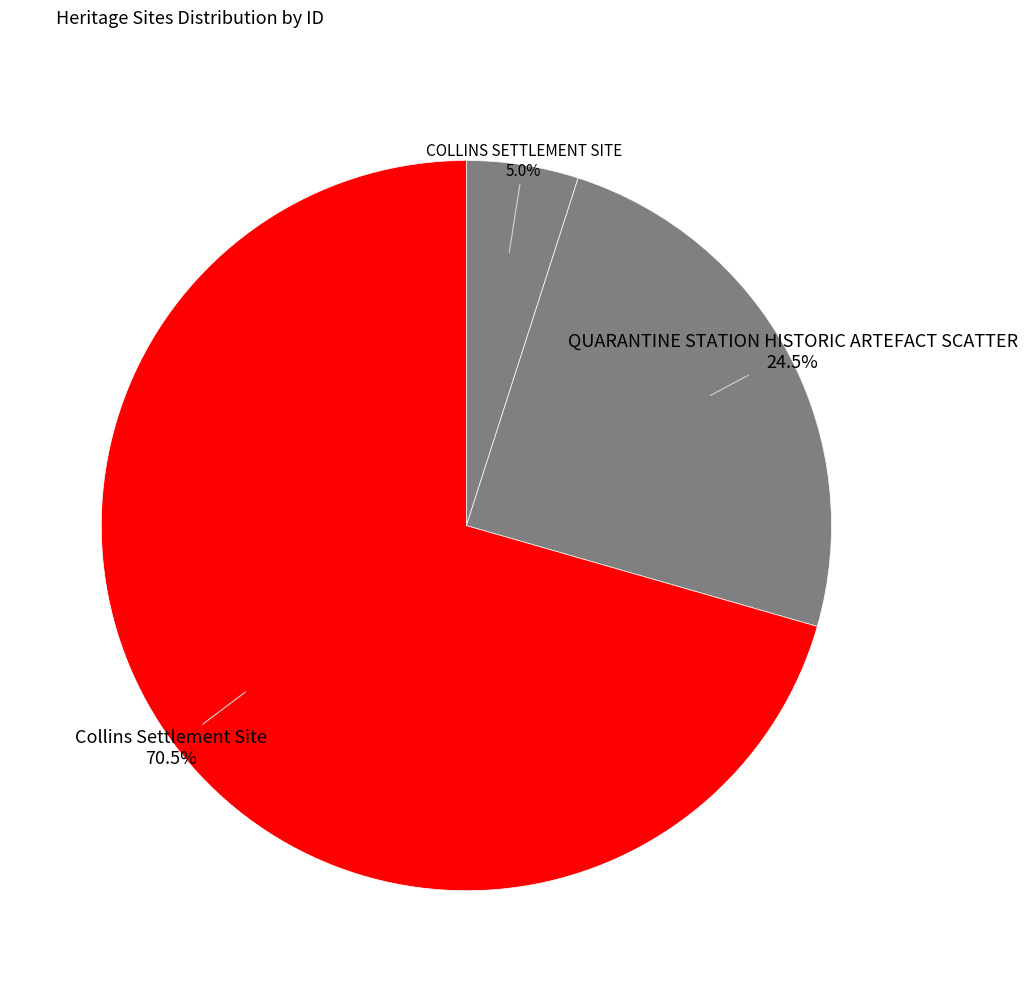

Which category has the biggest portion of the pie?

Collins Settlement Site